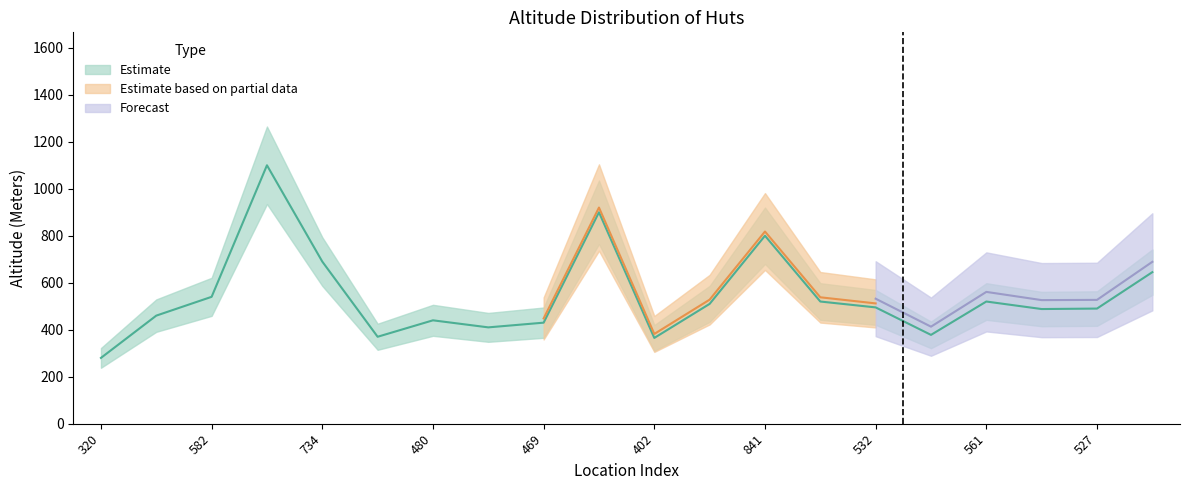

What is the difference between the Estimate values at 560 and 413?

142